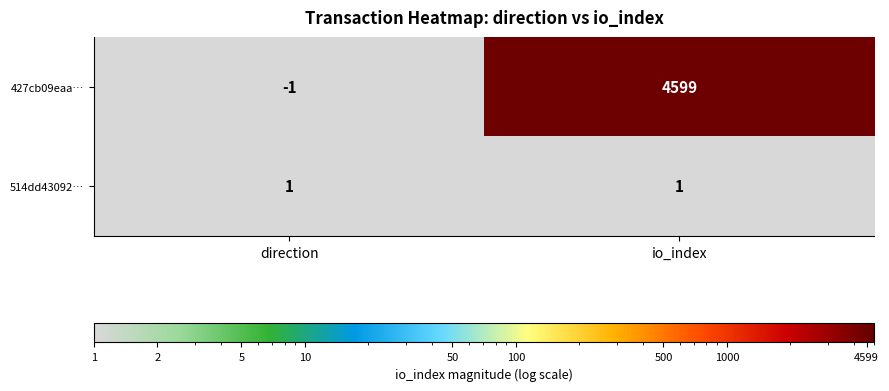

List the series in order of their overall mean, highest first.

427cb09eaa…, 514dd43092…